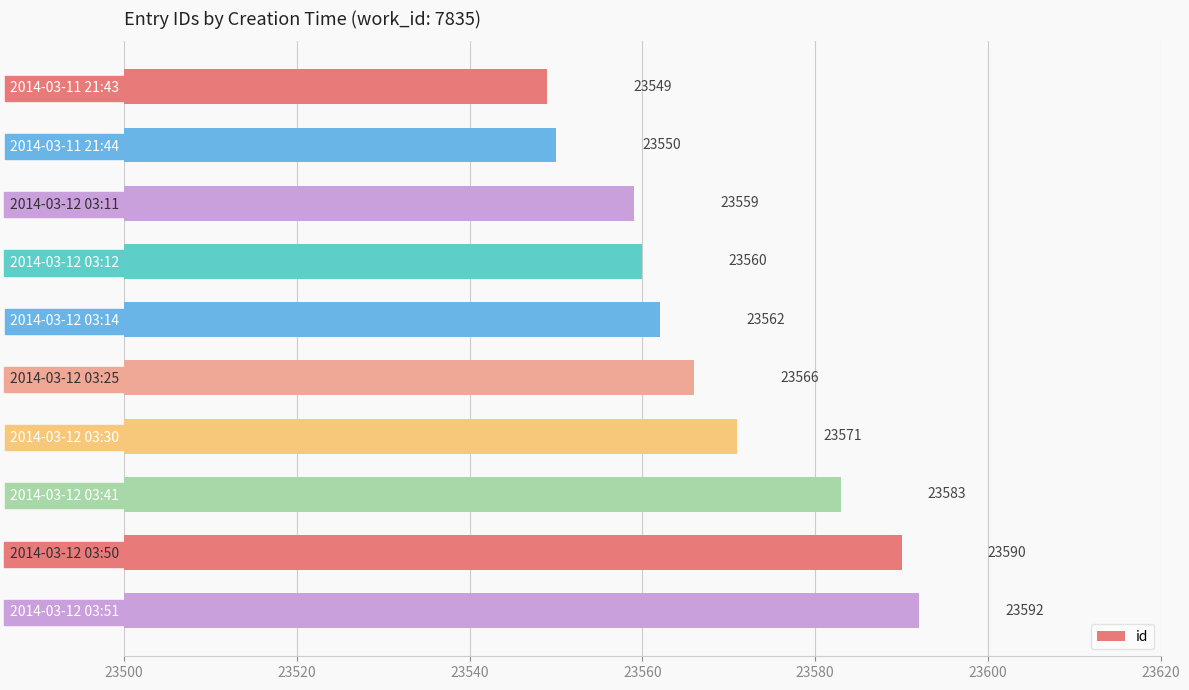

True or false: the data shows 39179 at 2014-03-12 03:14.

False